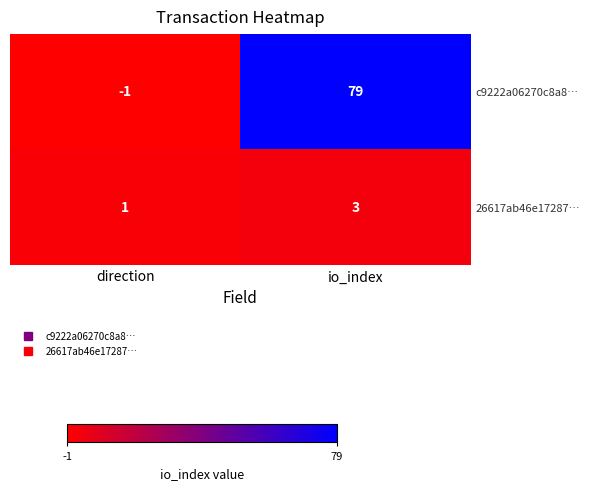

What is the sum of all c9222a06270c8a8… values?

78